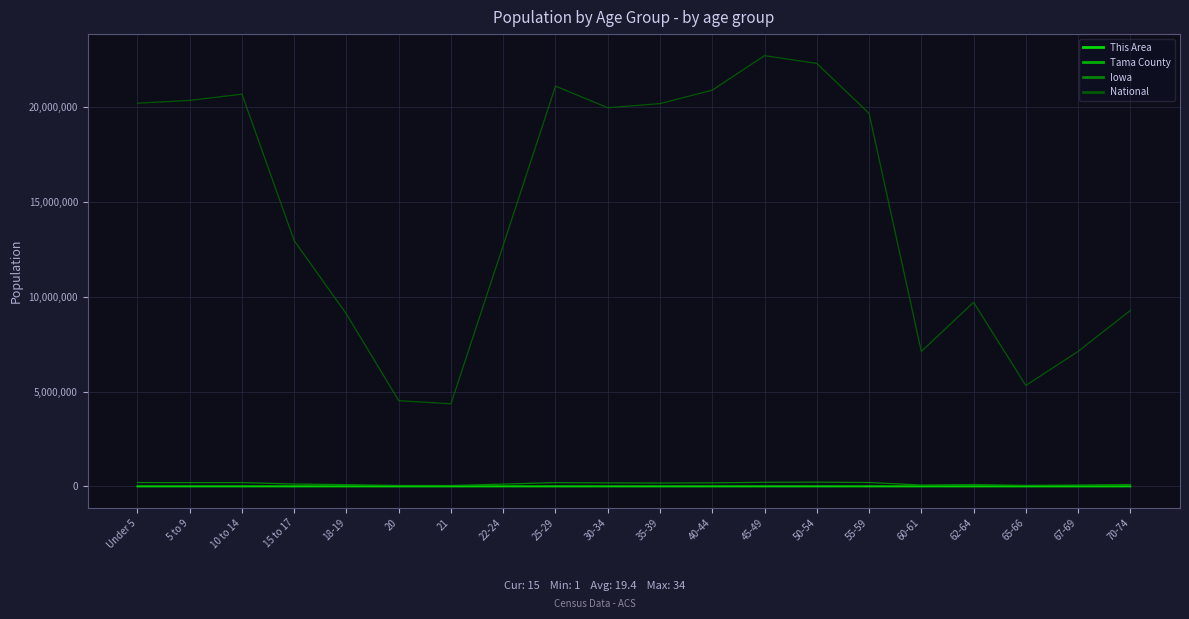

What is the sum of the Tama County values at 10 to 14 and 35-39?

2276